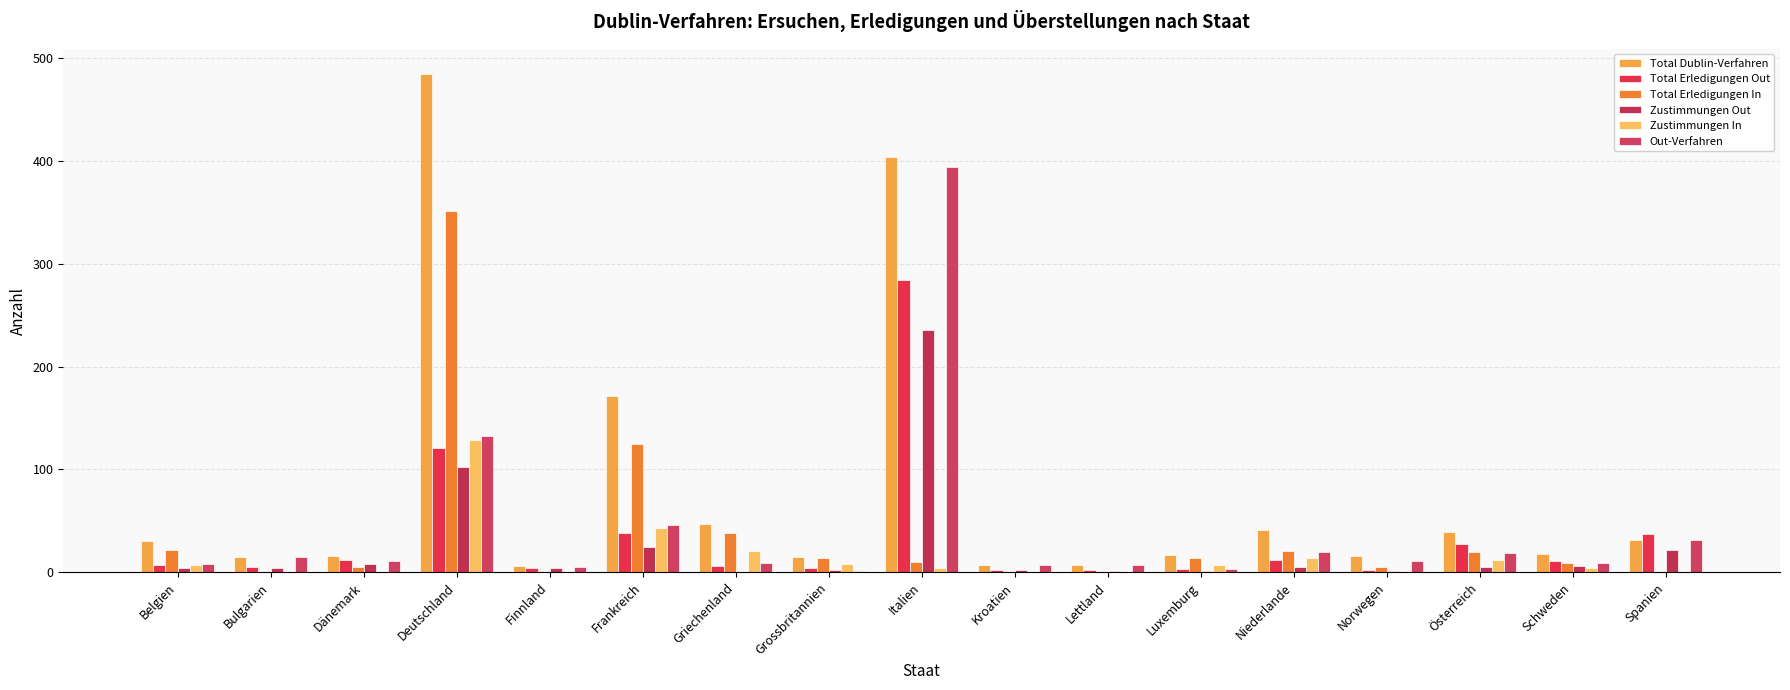

Does the chart contain stacked bars?

No